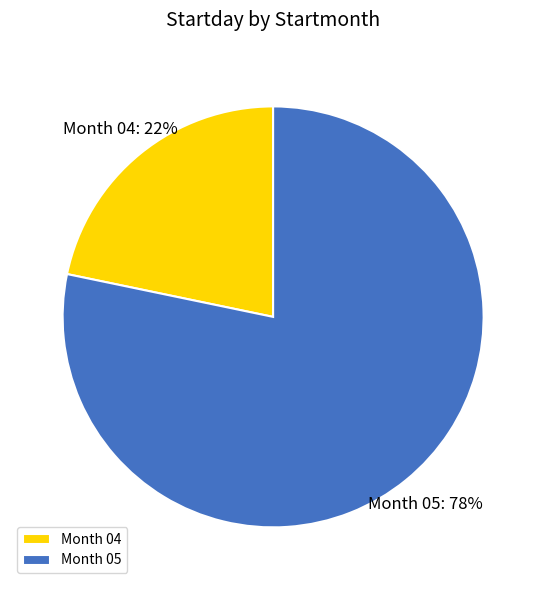

Does any single category account for the majority?

Yes